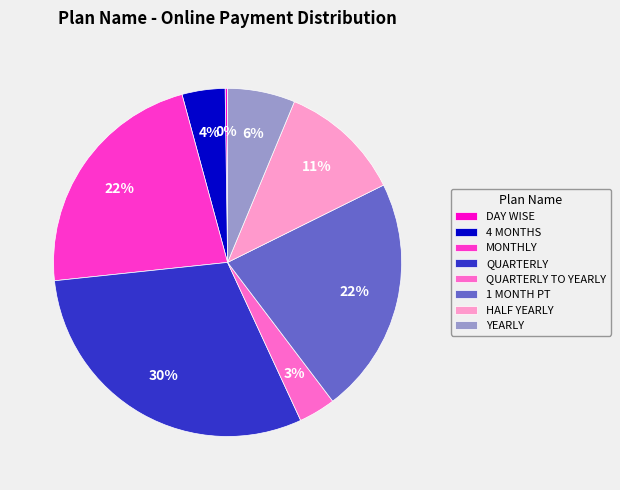

Approximately how many times larger is the value at MONTHLY compared to 1 MONTH PT?

1.0